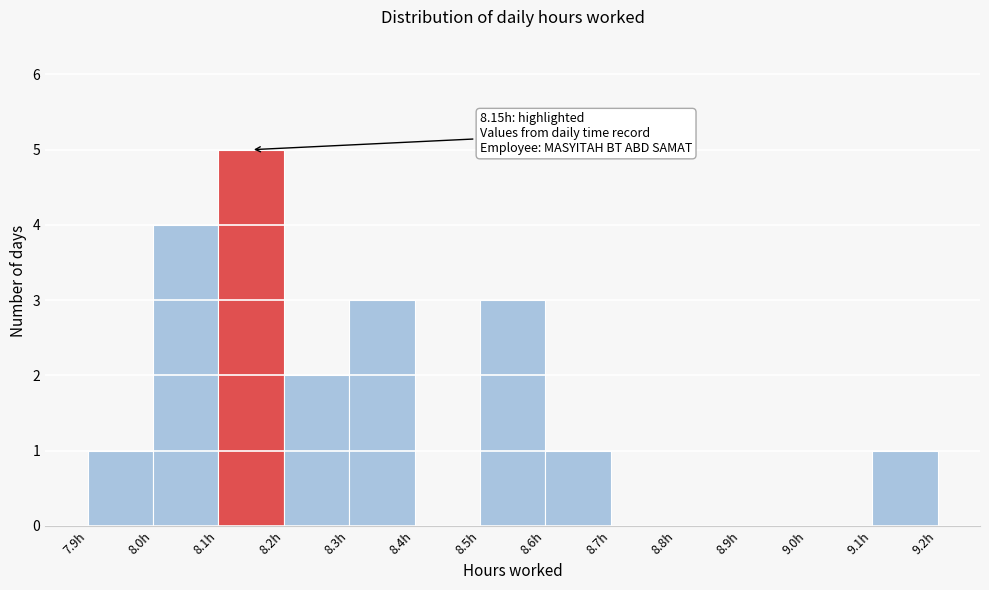

Over which range of the x-axis is the bar tallest?

8.1 to 8.2